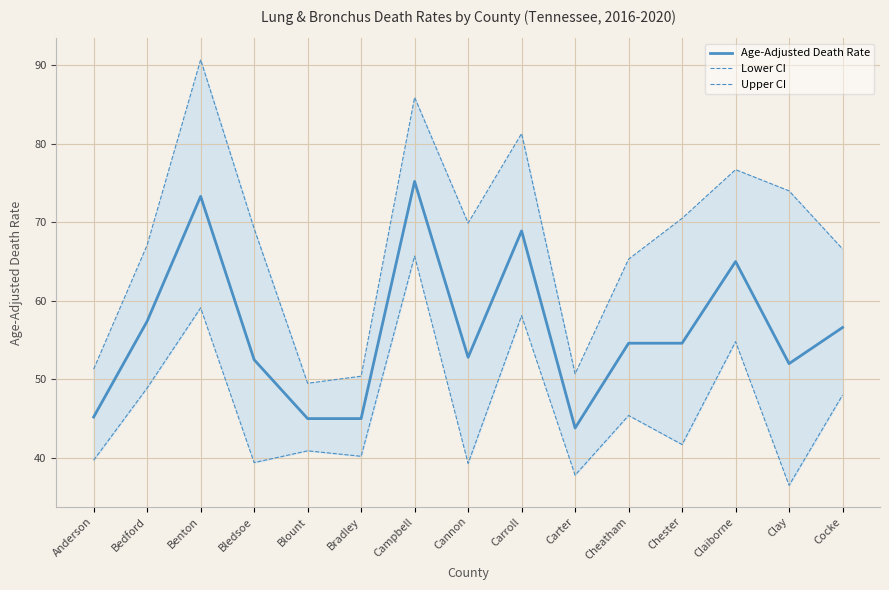

What is the spread (max minus min) of values at Blount?

8.6